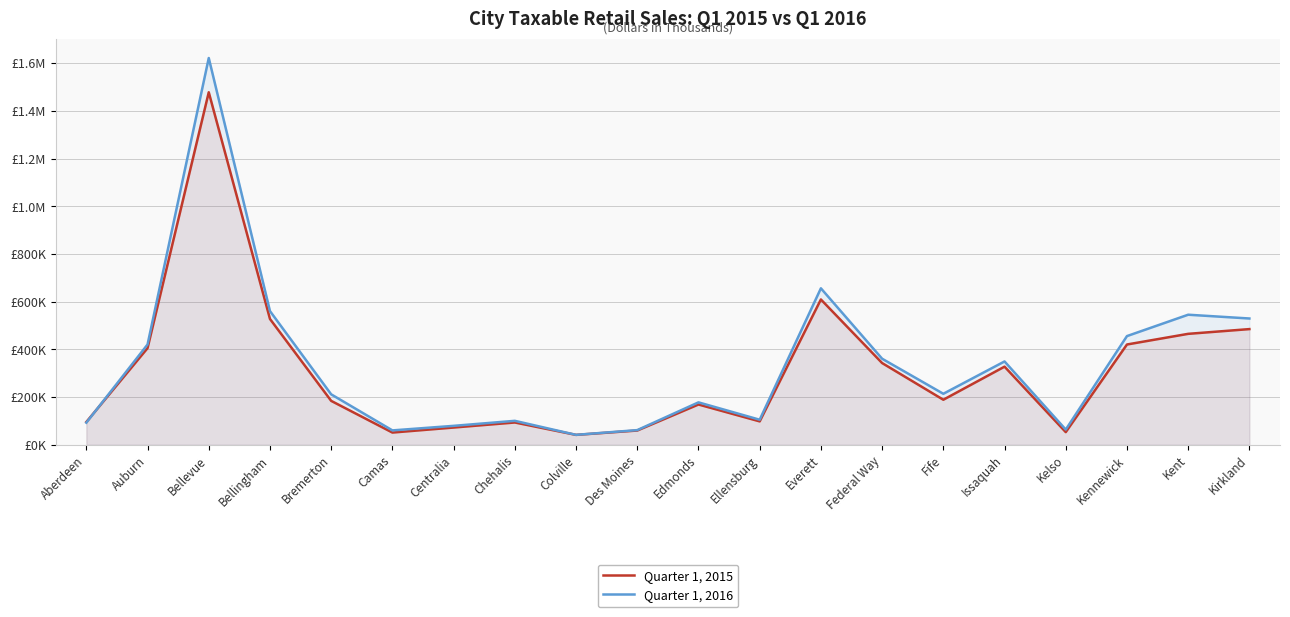

How many intersections are there between Quarter 1, 2015 and Quarter 1, 2016?

1